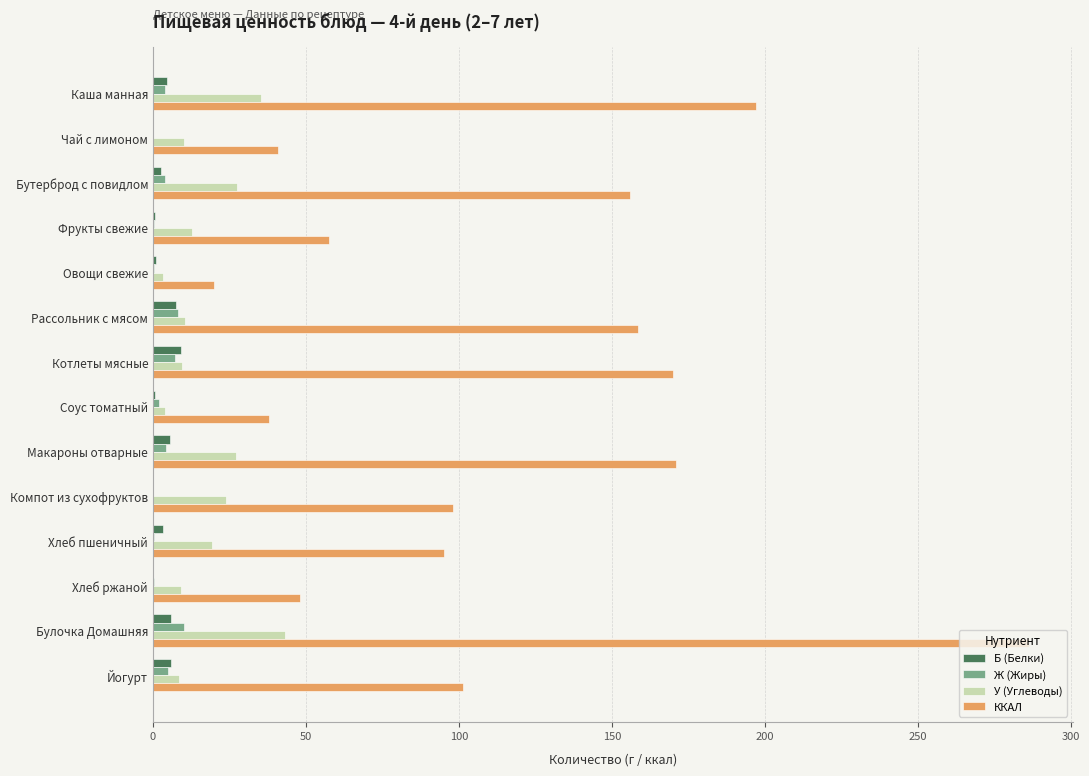

The ККАЛ series shows 171.0 at Макароны отварные. True or false?

True